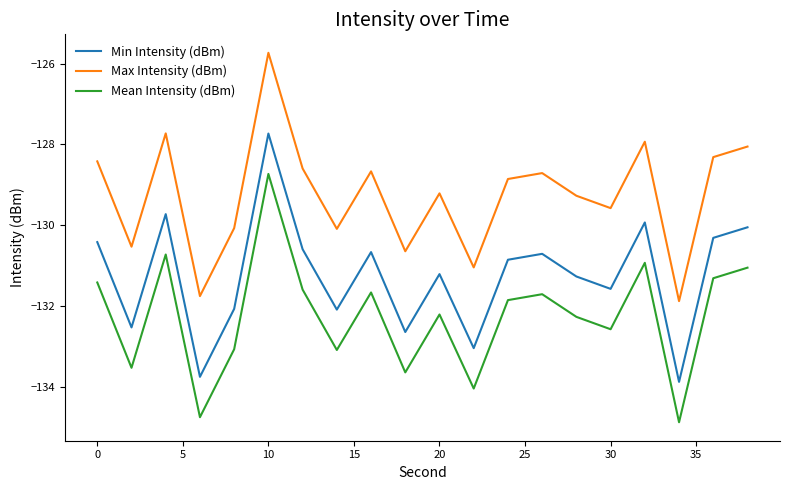

What is the average value of the Min Intensity (dBm) series?

-131.3